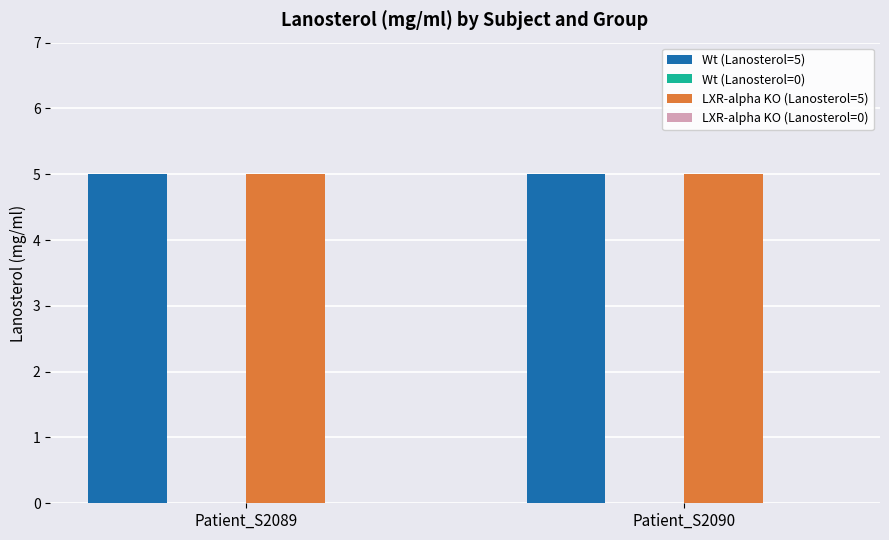

What is the value of the Wt (Lanosterol=5) bar at the 2nd from the left?

5